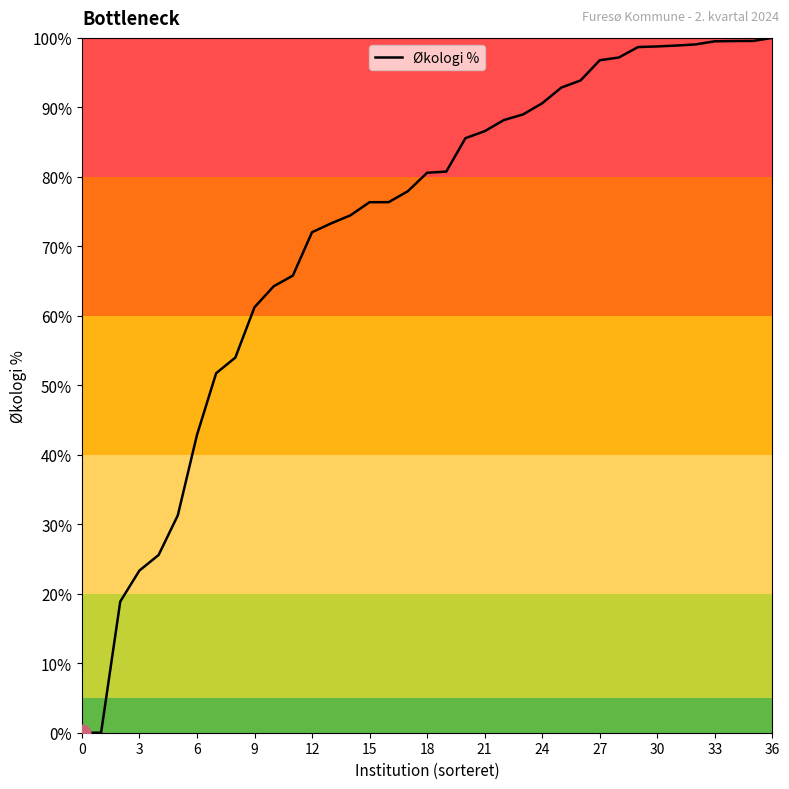

What is the difference between the maximum and minimum values?

100.0